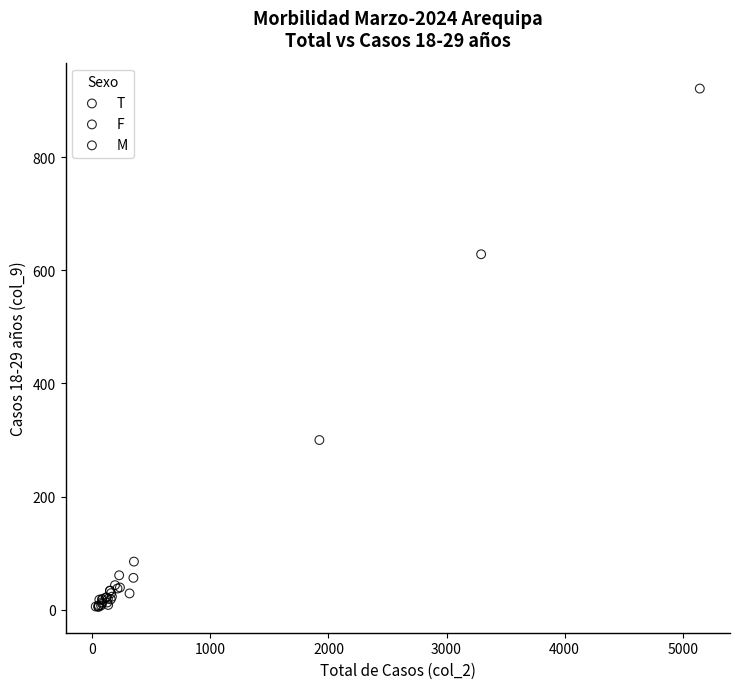

Which series reaches the maximum Y coordinate?

T